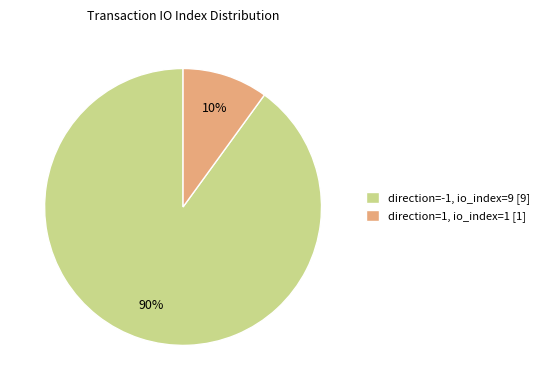

To the nearest percent, what is the combined percentage of direction=1, io_index=1 [1] and direction=-1, io_index=9 [9]?

100%